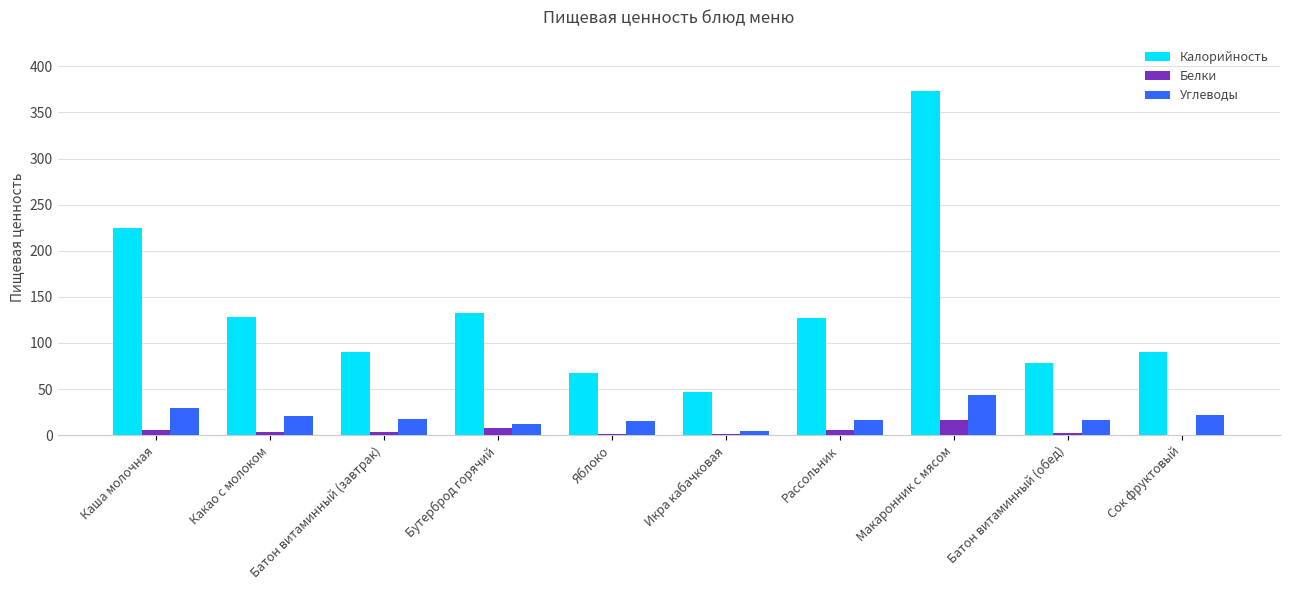

What is the highest value of the Углеводы series?

44